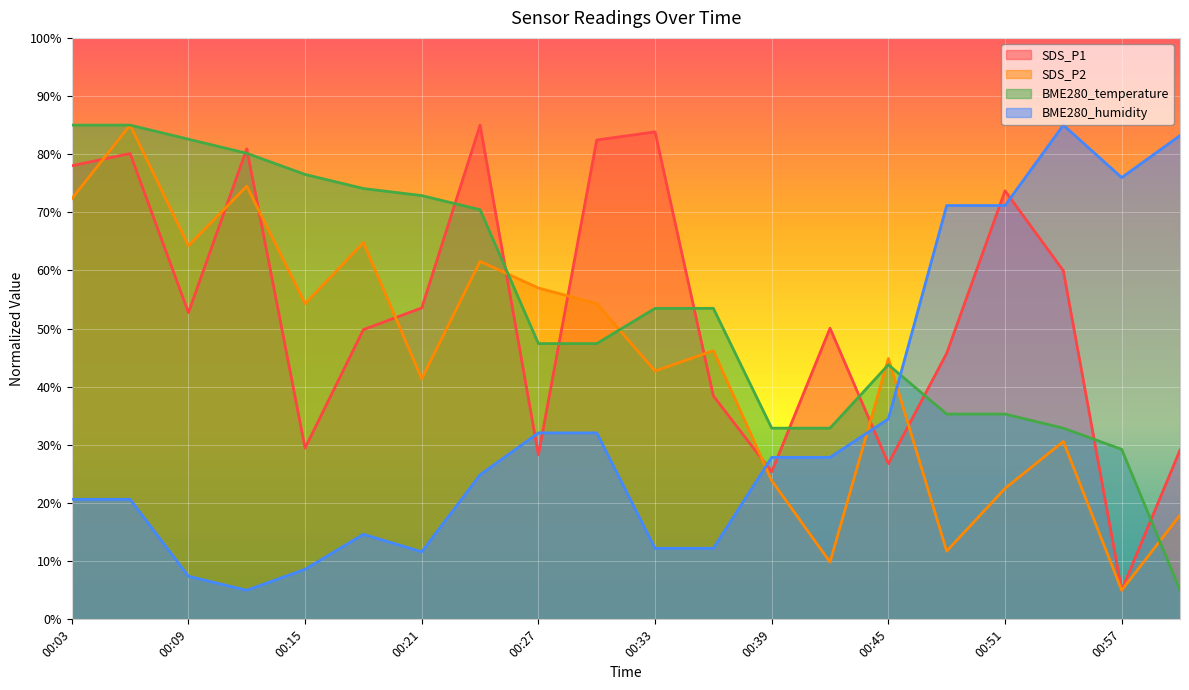

How many values in the SDS_P1 series exceed 52?

10